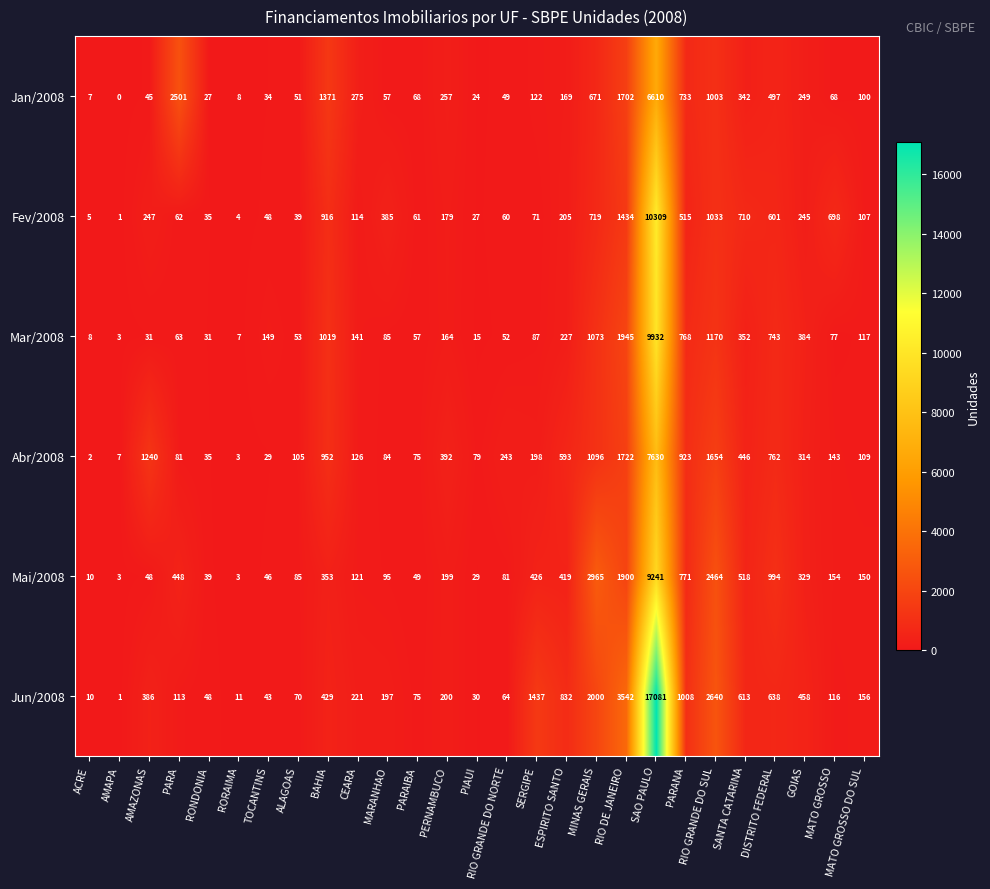

Where does the Mai/2008 series first go above 154?

PARA